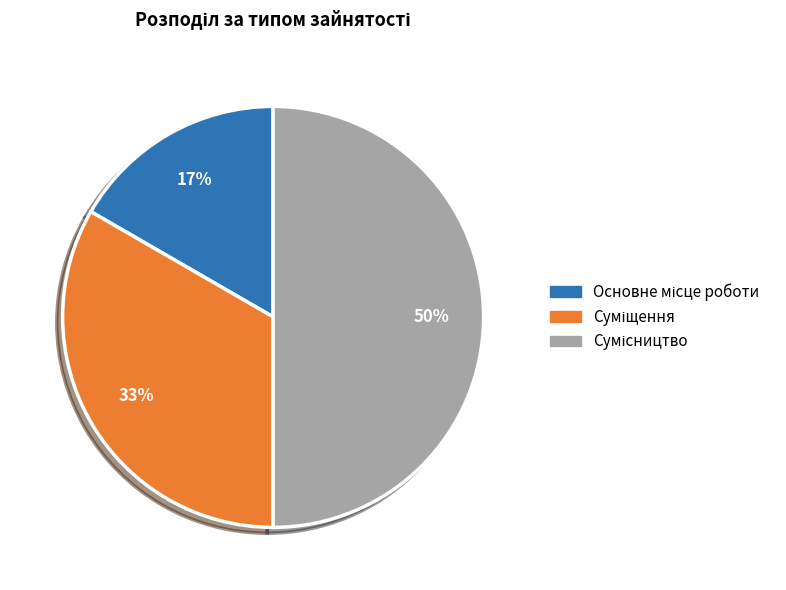

To the nearest percent, what is the difference between the largest and smallest slice percentages?

33%